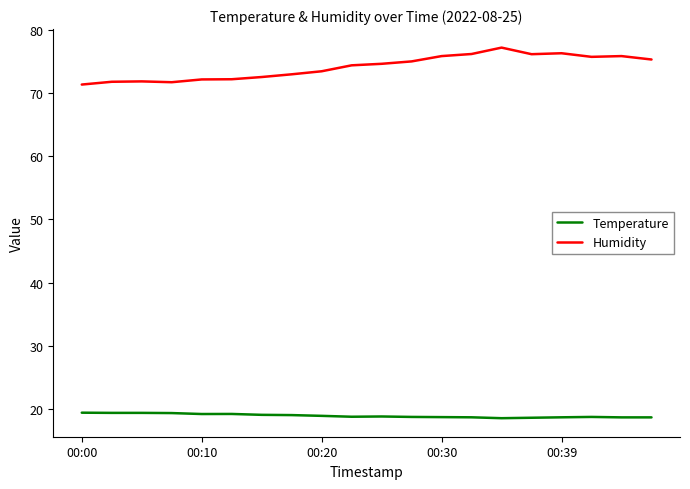

List the series in order of their peak value, lowest first.

Temperature, Humidity